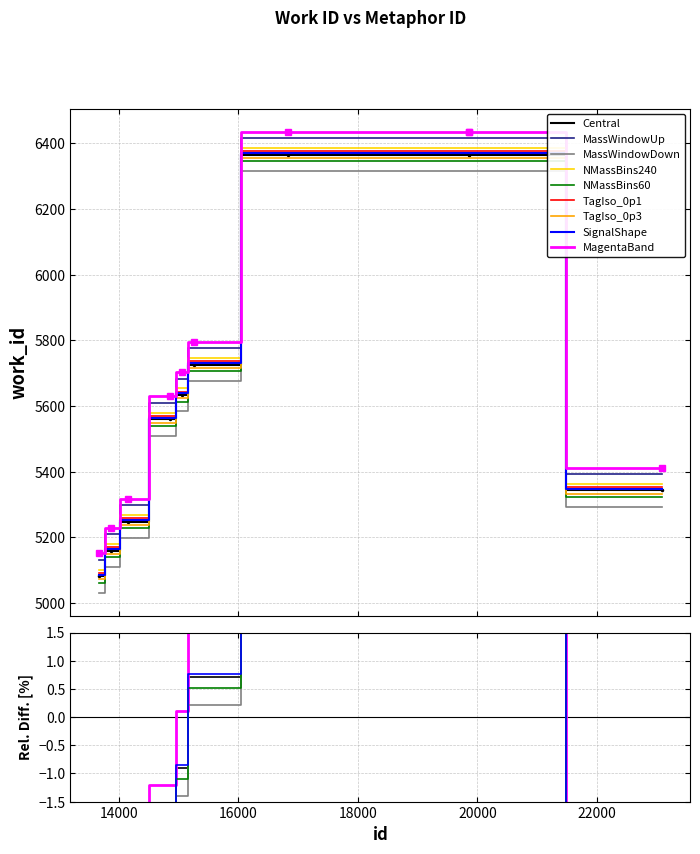

Reading left to right, what are all the values shown in this chart?

5082	5160	5248	5560	5634	5726	6366	6366	6366	5343